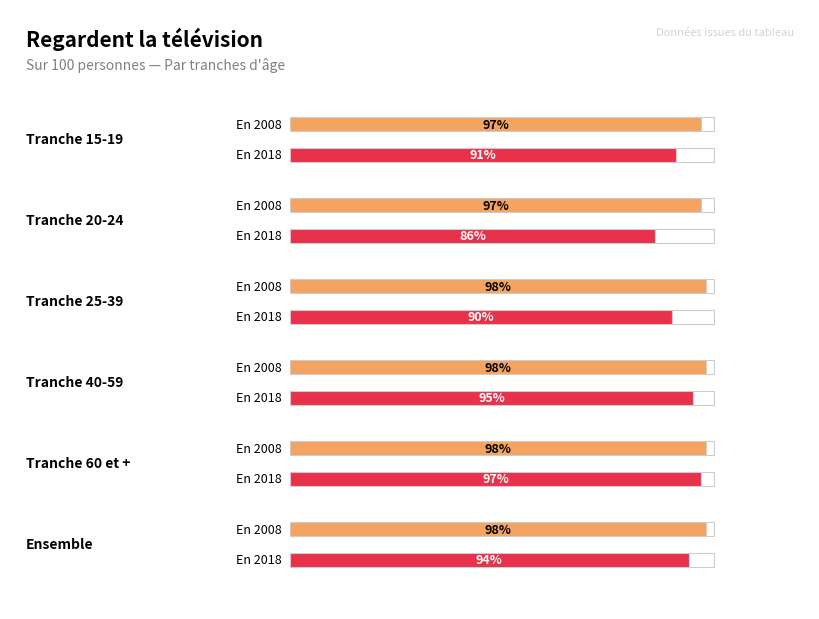

What position from the left is 15-19?

1